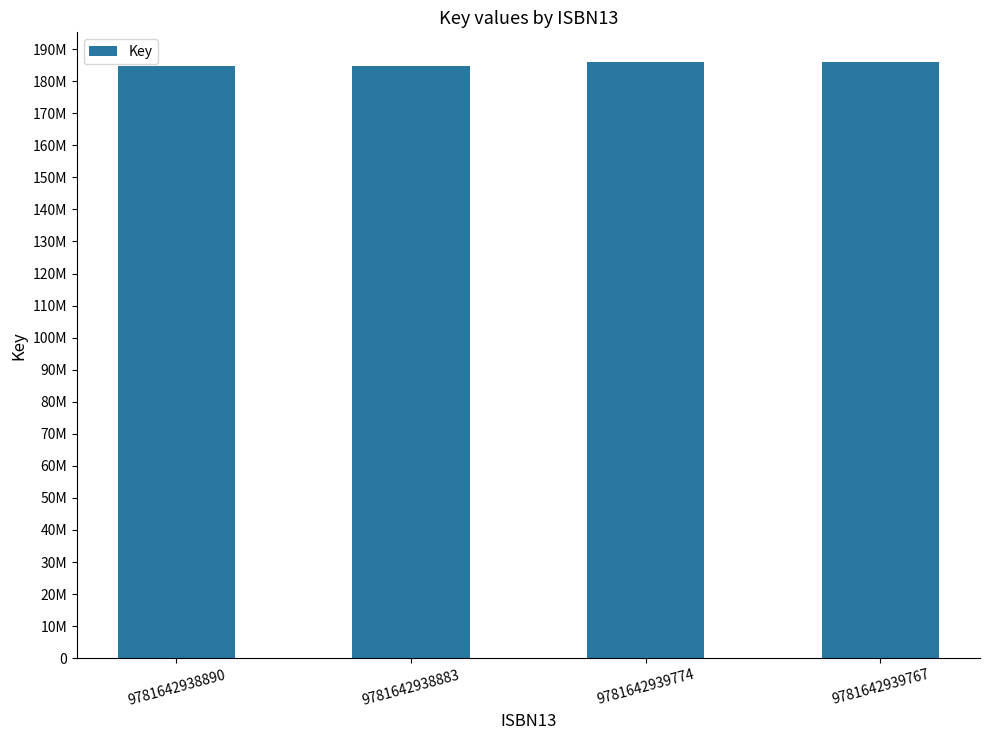

What is the maximum value shown in the chart?

185942374